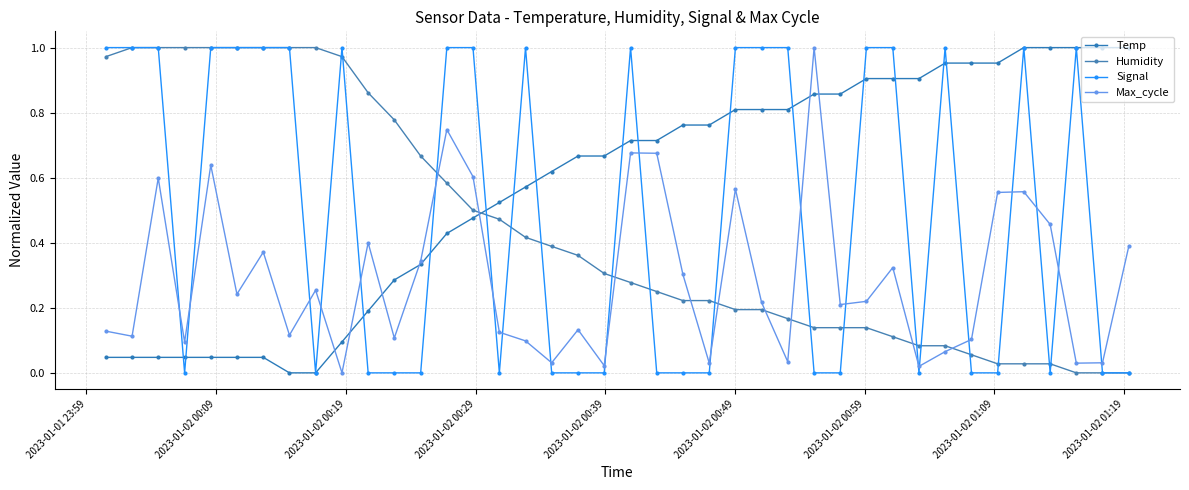

Count the number of categories in the chart.

40